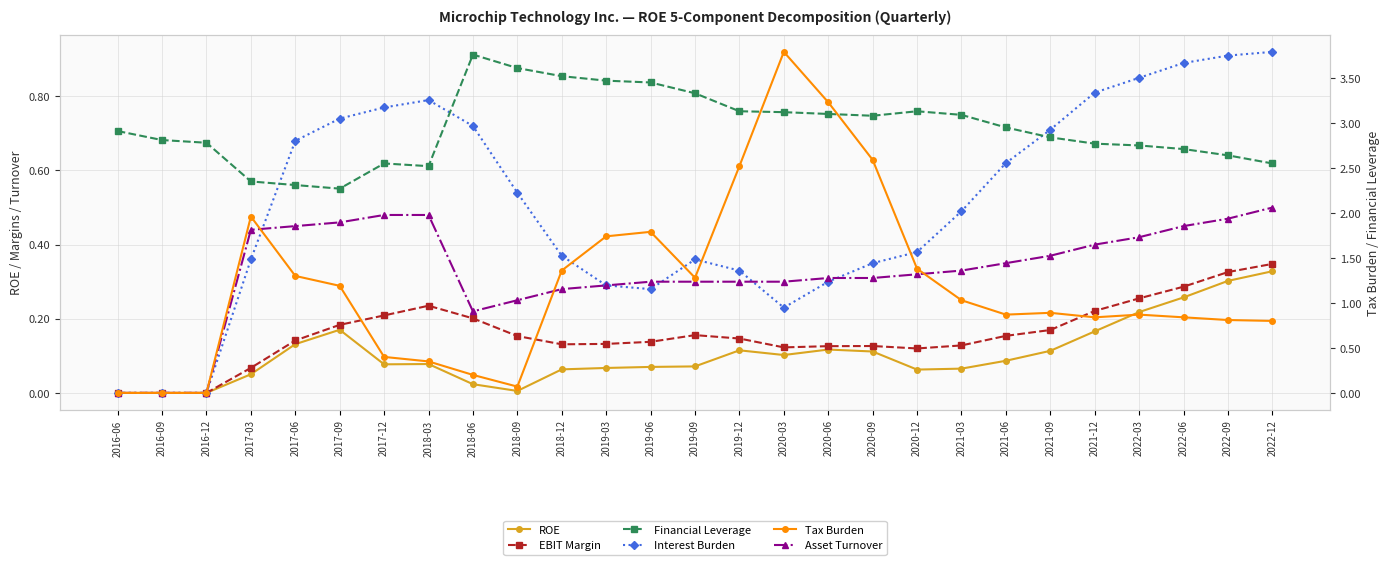

List the series in order of their peak value, lowest first.

ROE, EBIT Margin, Asset Turnover, Interest Burden, Financial Leverage, Tax Burden